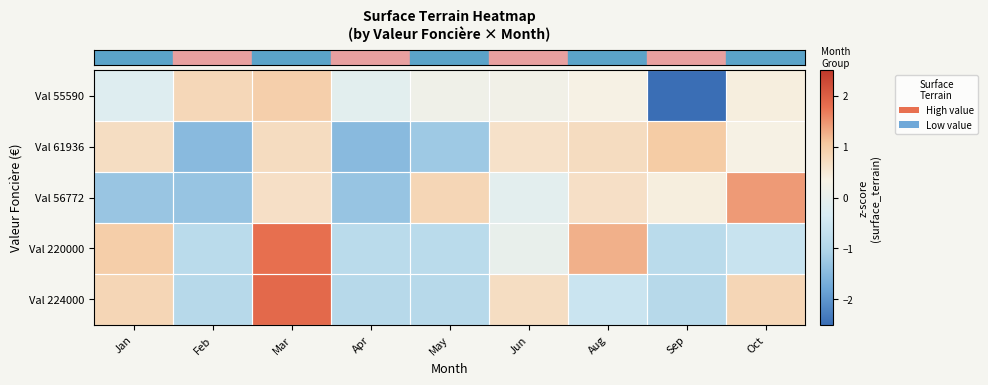

What is the total value across all series at May?

-2.0